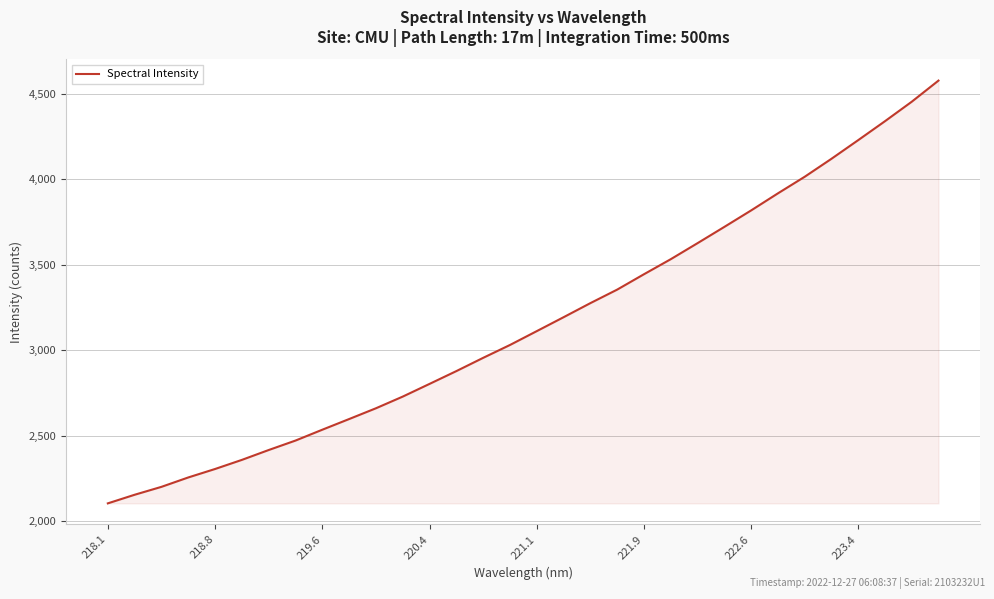

What is the greatest value displayed?

4577.7